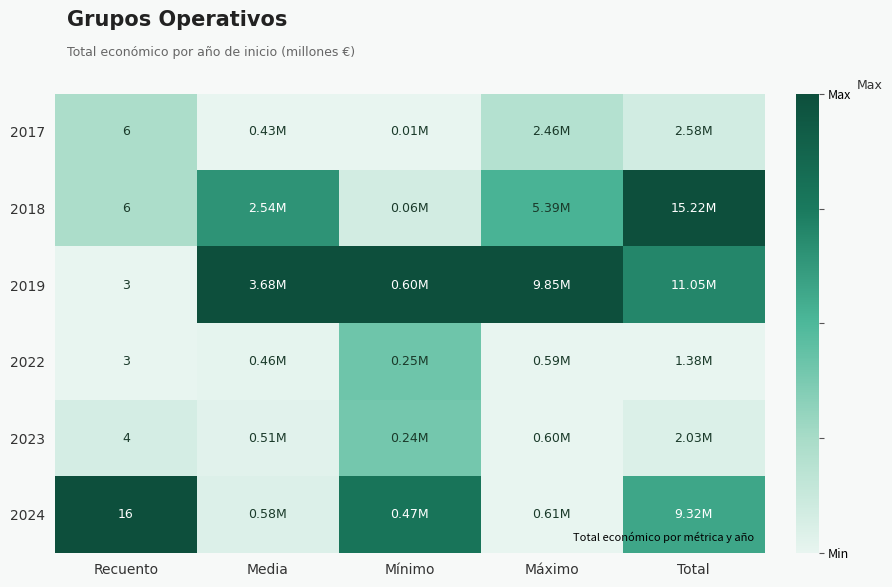

The 2017 series shows 0.1 at Recuento. True or false?

False